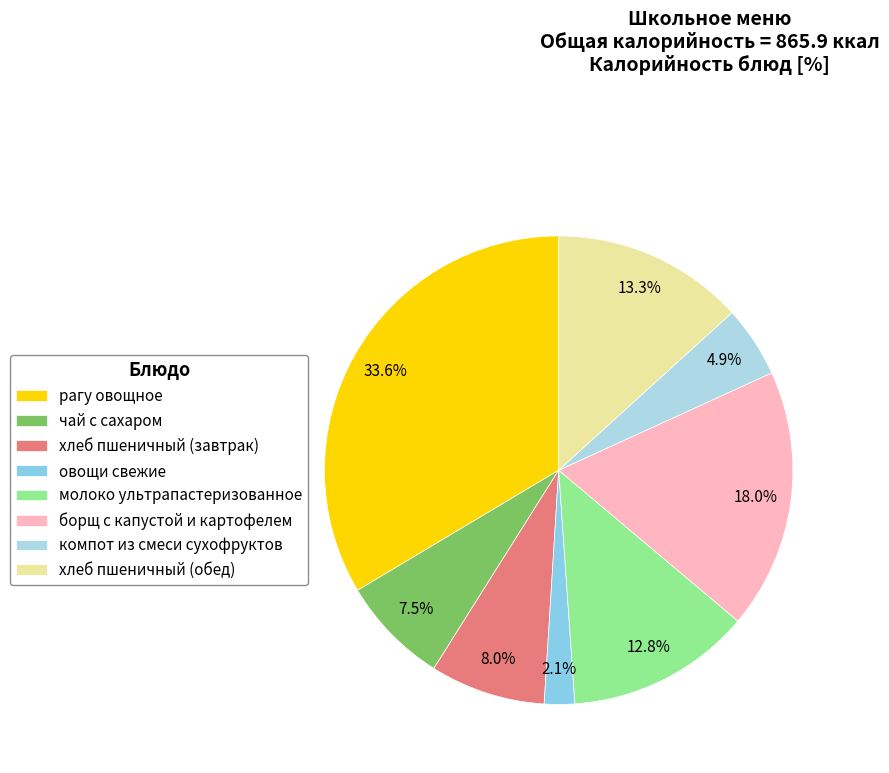

How many slices are in this pie chart?

8